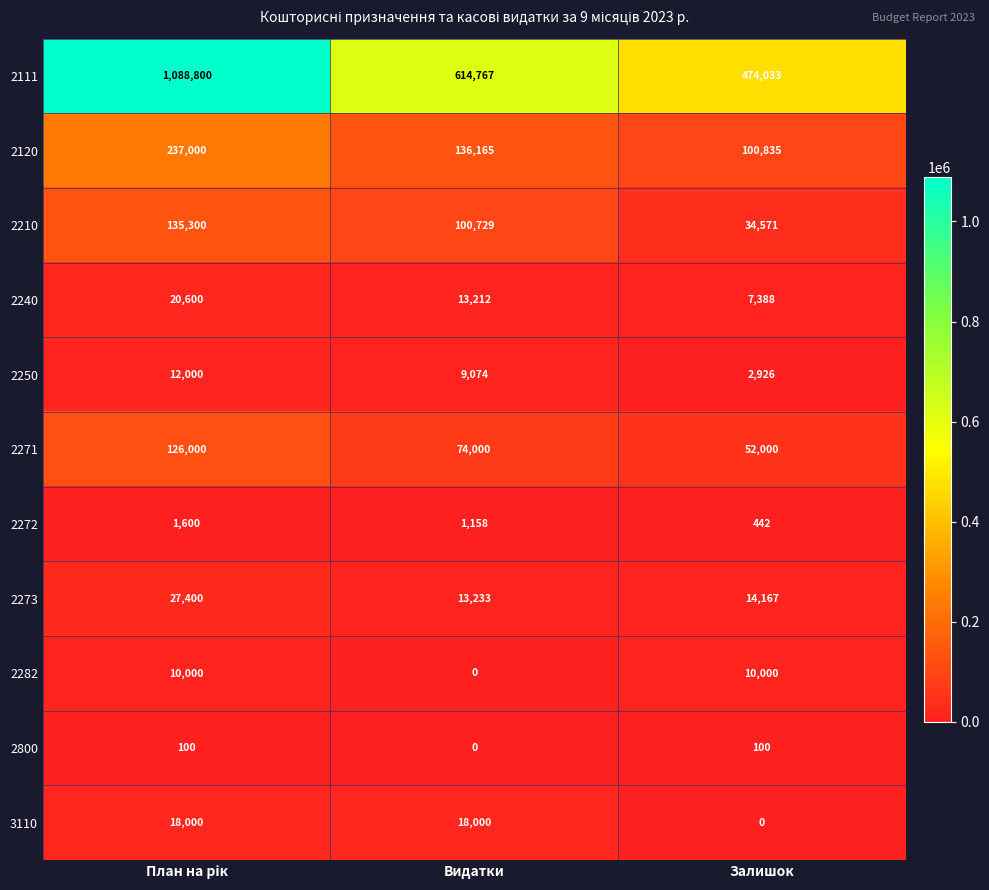

Which series has the largest total across all categories?

2111